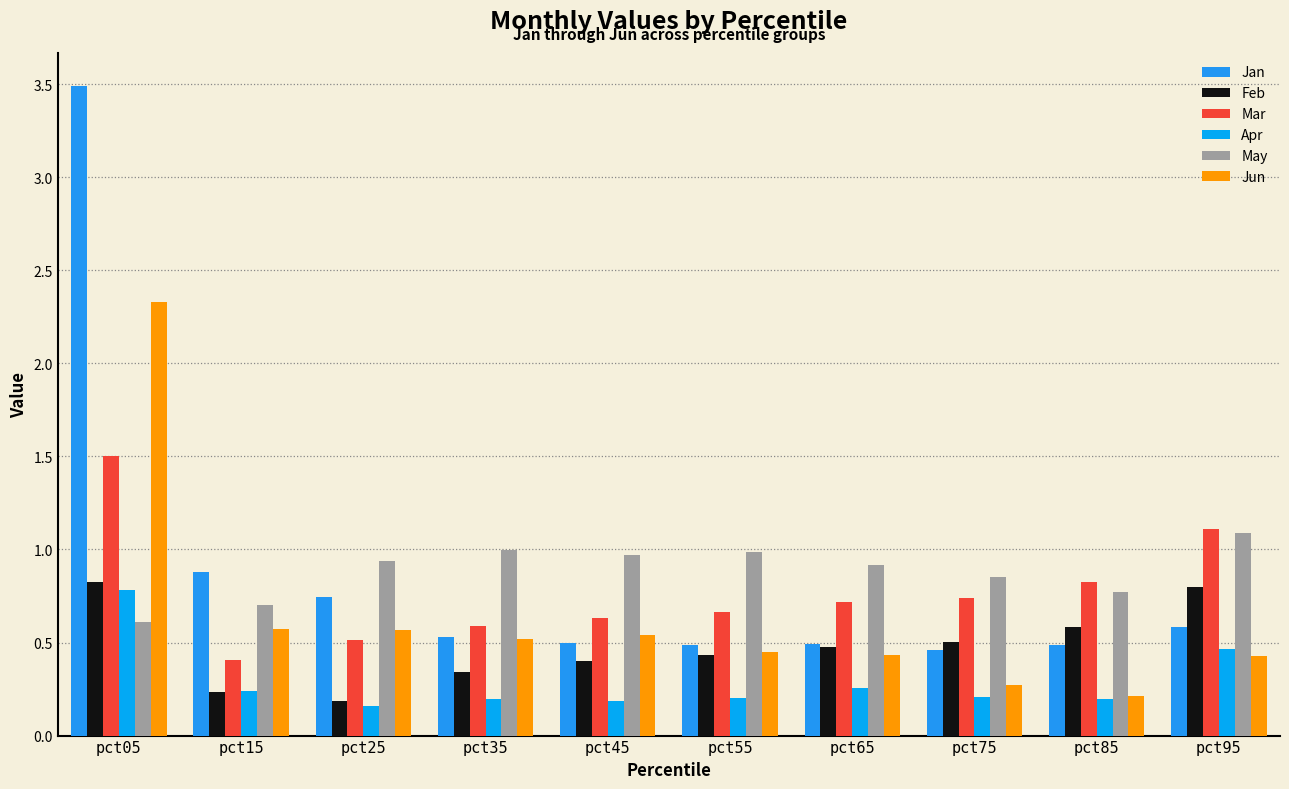

What is the difference between the second highest and second lowest values in the Apr series?

0.3